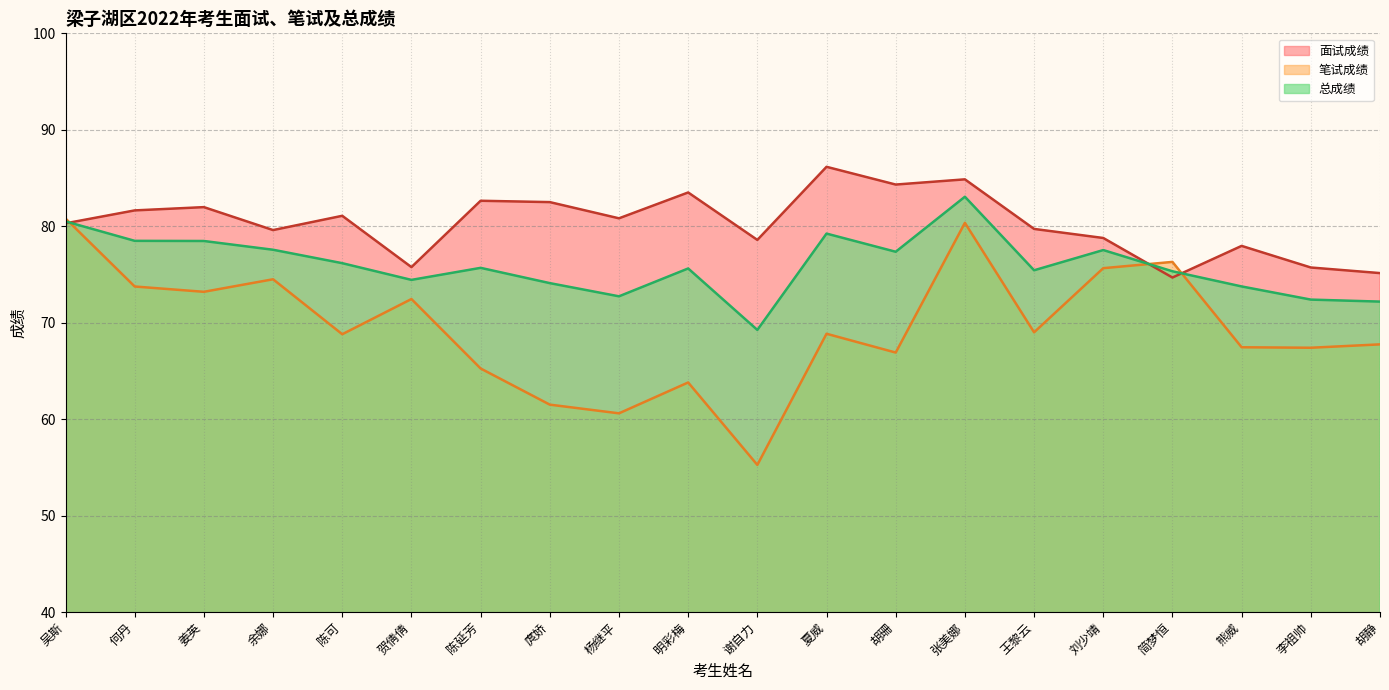

What is the spread (max minus min) of values at 杨继平?

20.2